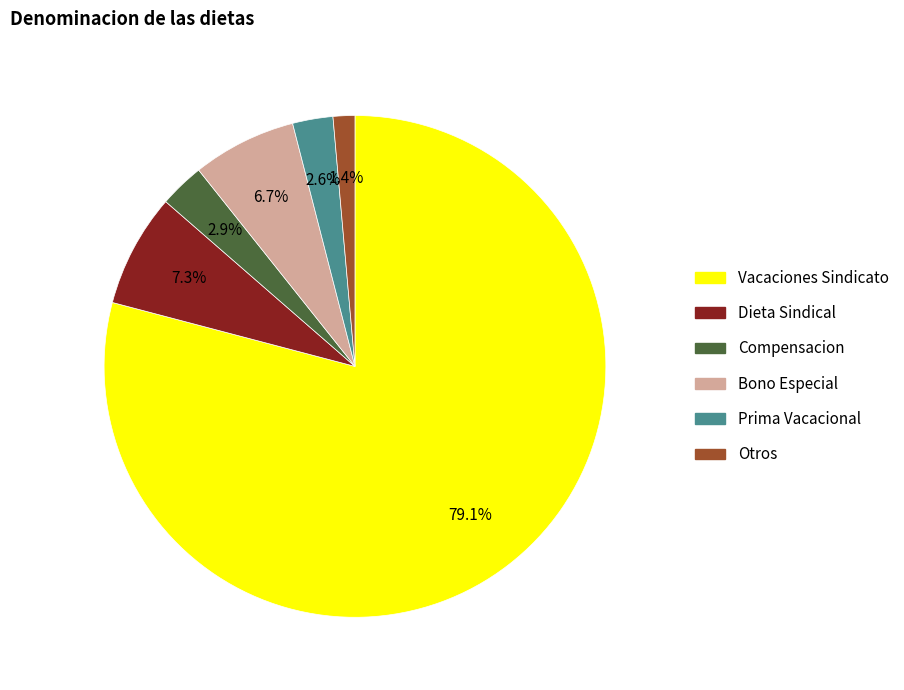

Does any single category account for the majority?

Yes